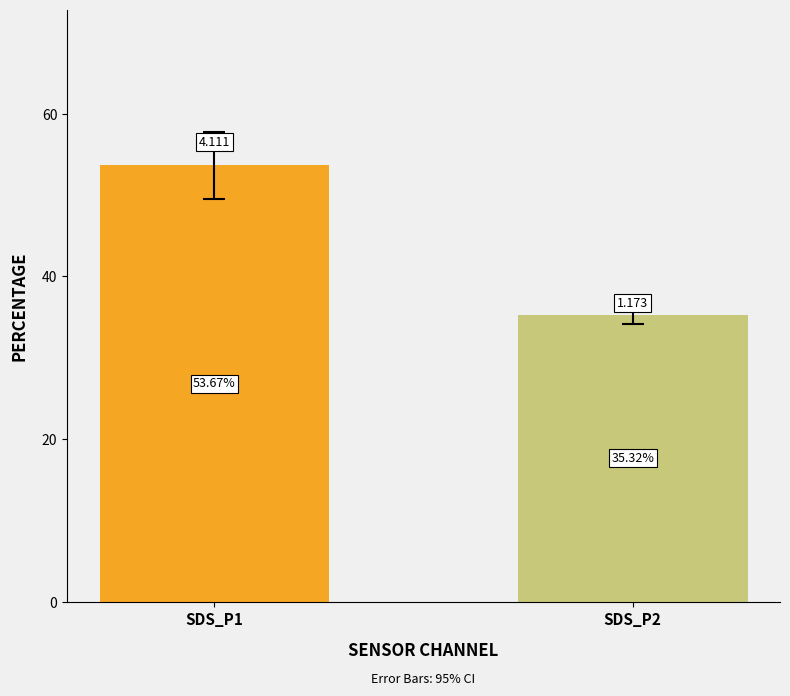

How many distinct data groups are displayed?

2